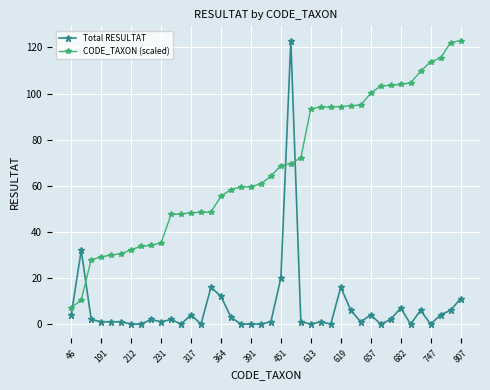

What is the difference between the second highest and second lowest values in the Total RESULTAT series?

32.0